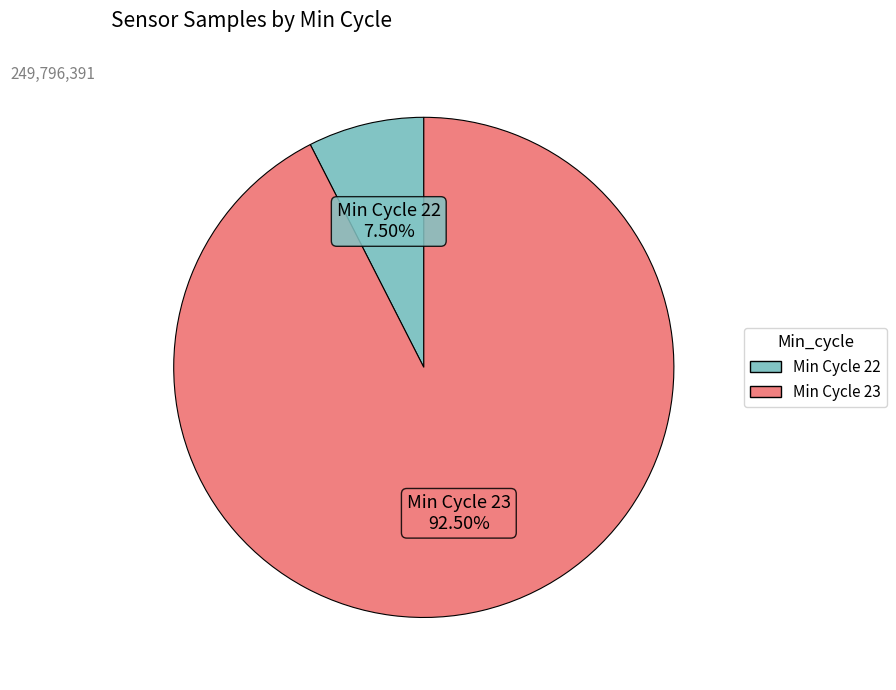

Is there a majority slice in this chart?

Yes